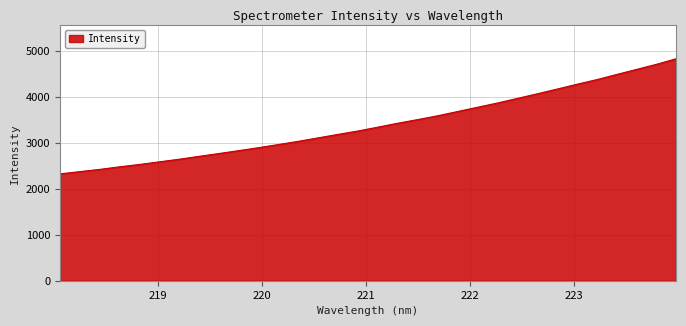

What is the minimum value shown in the chart?

2322.4